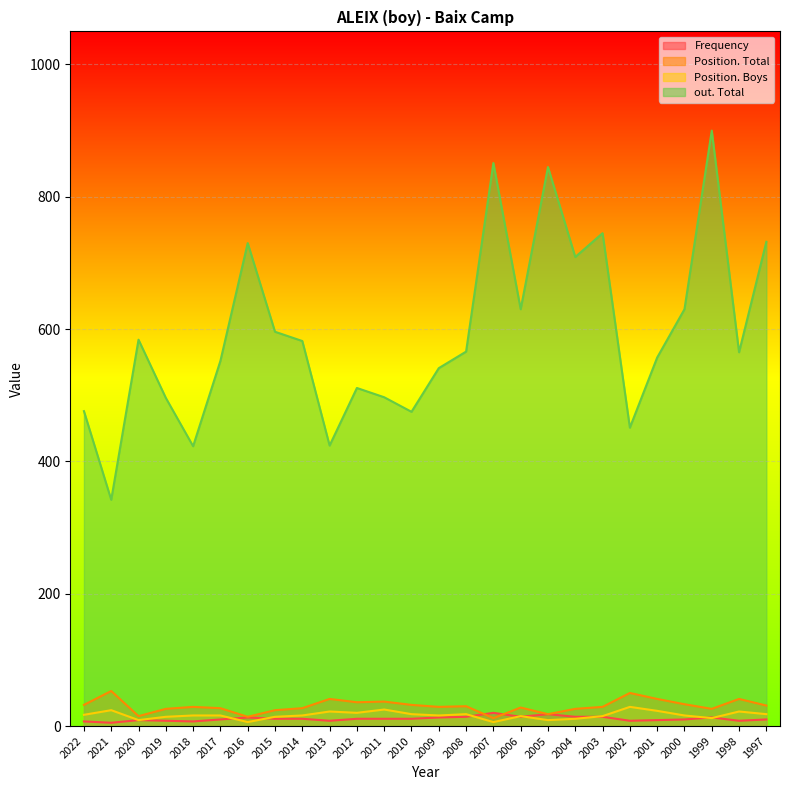

Read the Position. Boys value at 1998, to the nearest 5.

20